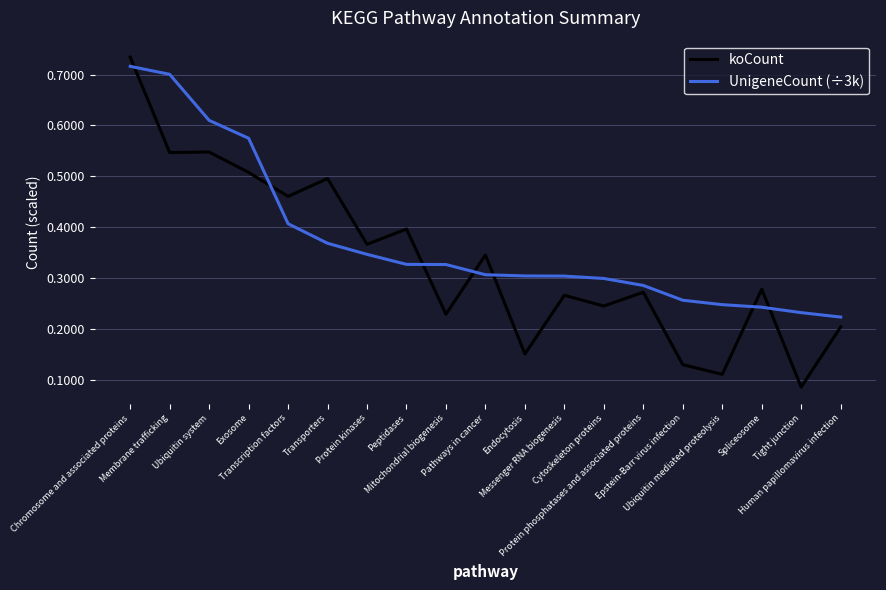

Which series changed the most between Protein kinases and Cytoskeleton proteins?

koCount